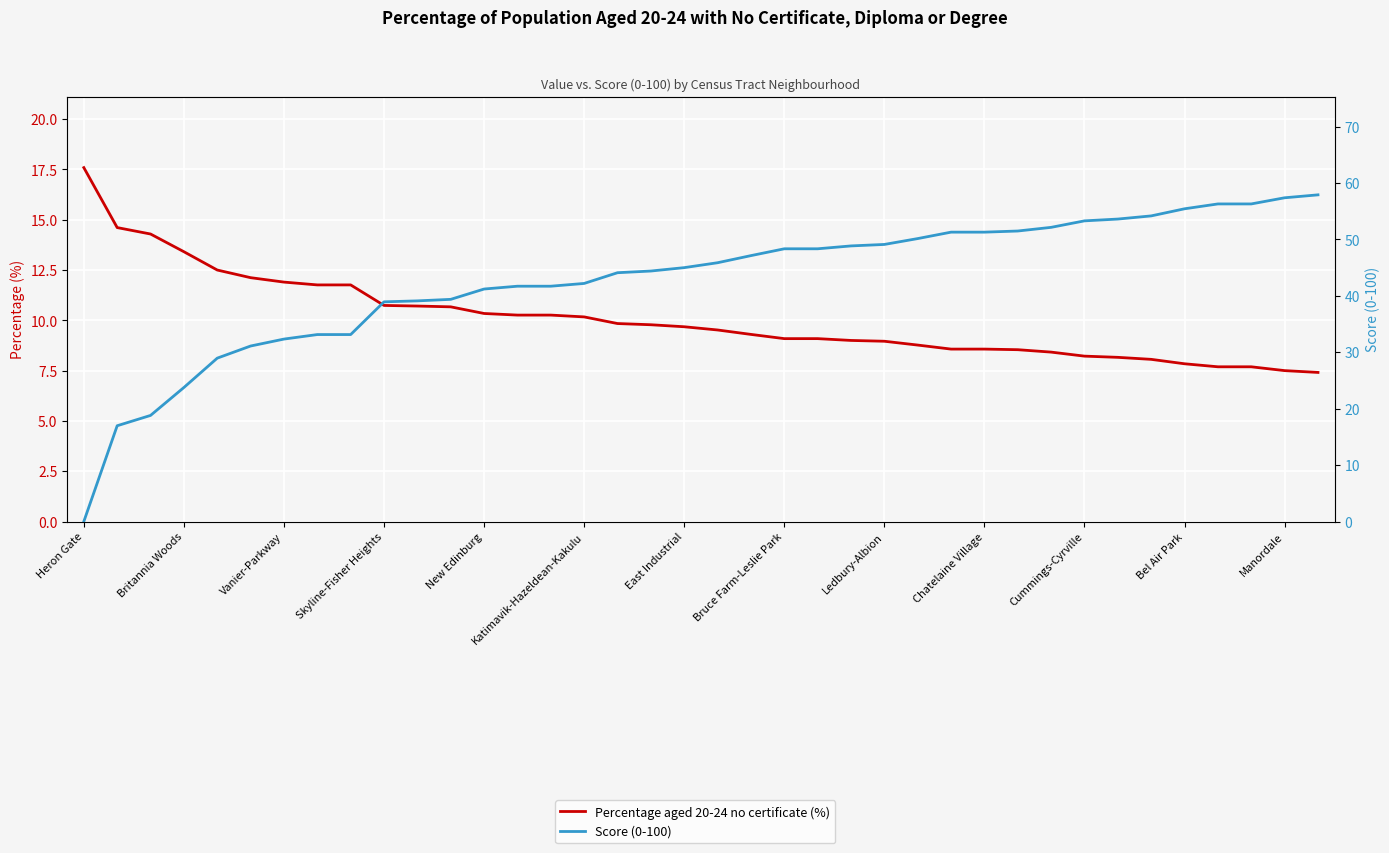

The Score (0-100) series shows 12.7 at Bel Air Park. True or false?

False